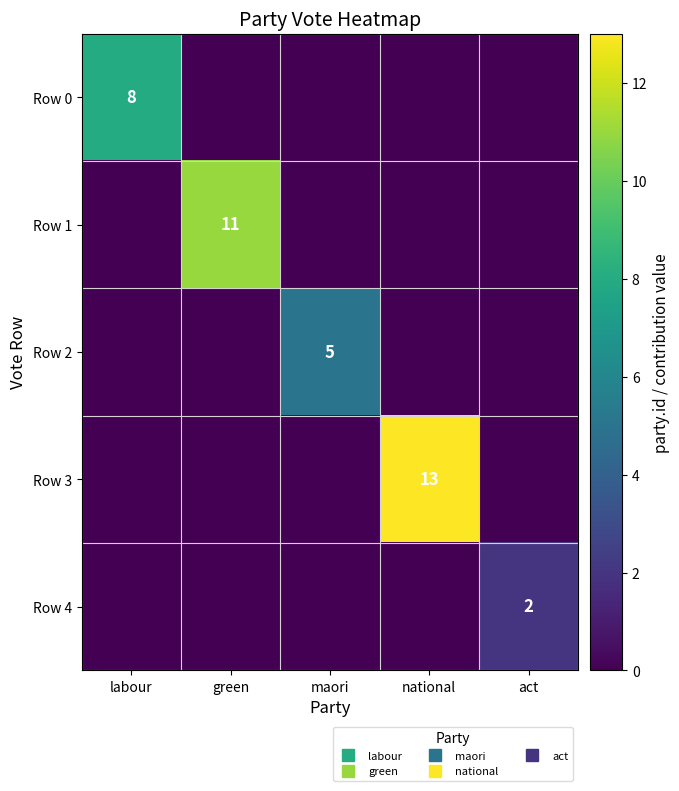

Which category has the lowest value in the Row 1 series?

labour